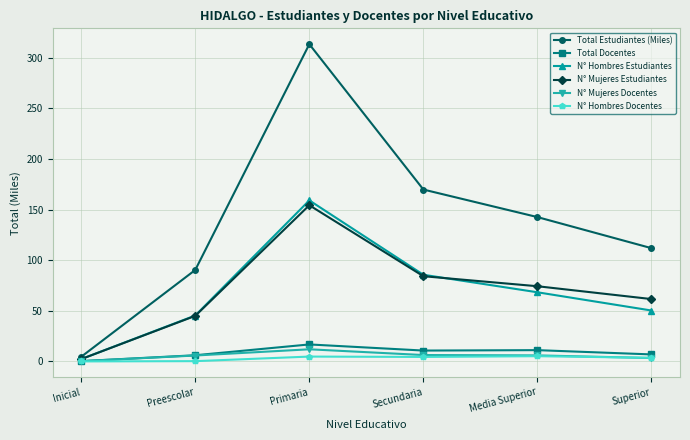

At which category is the sum across all series the highest?

Primaria